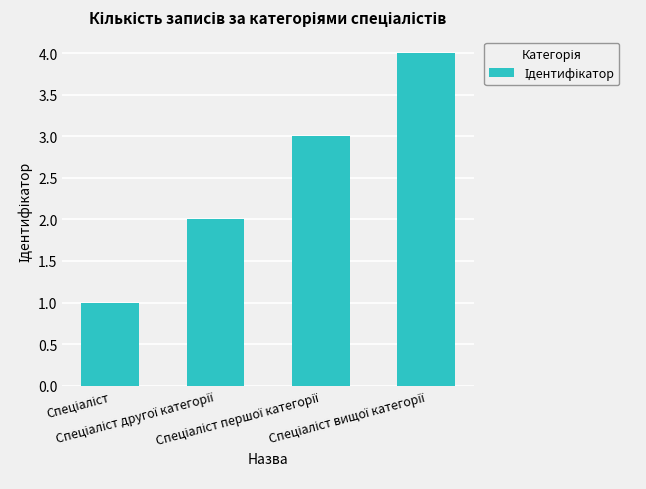

What is the greatest value displayed?

4